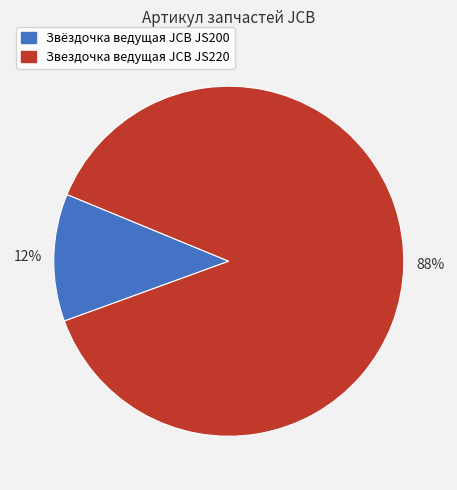

Rank the categories by value from highest to lowest.

Звездочка ведущая JCB JS220, Звёздочка ведущая JCB JS200